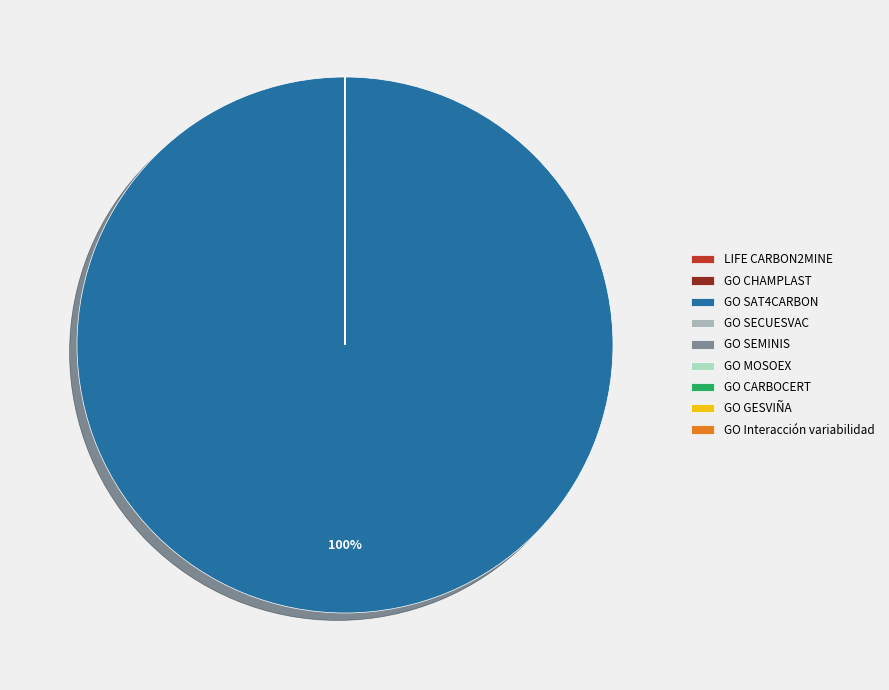

Does GO SAT4CARBON represent more than half of the total?

Yes